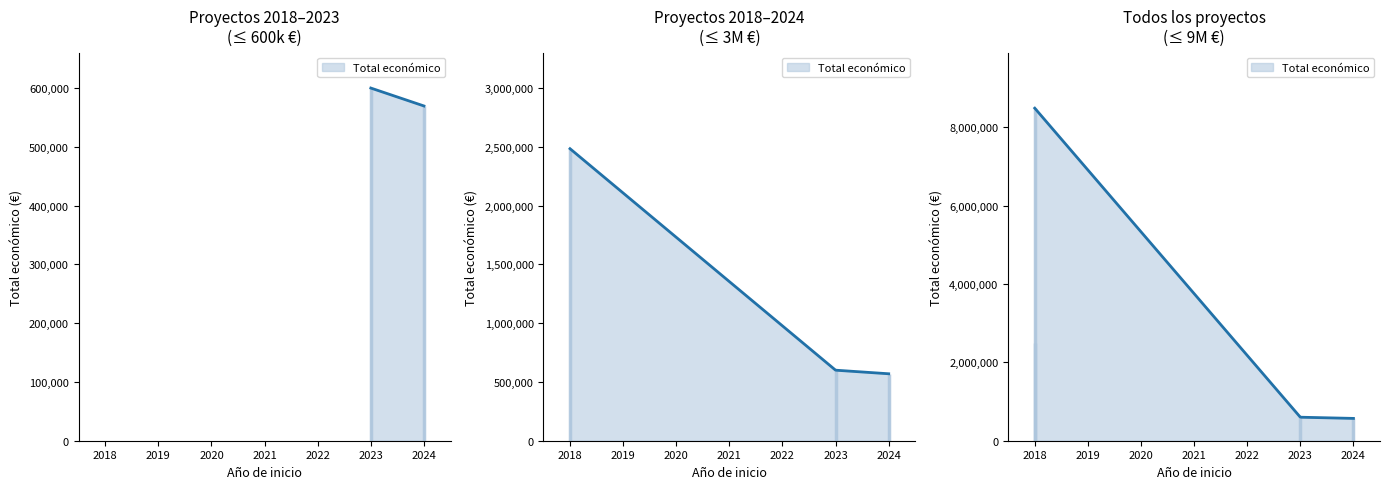

What is the greatest value displayed?

8484999